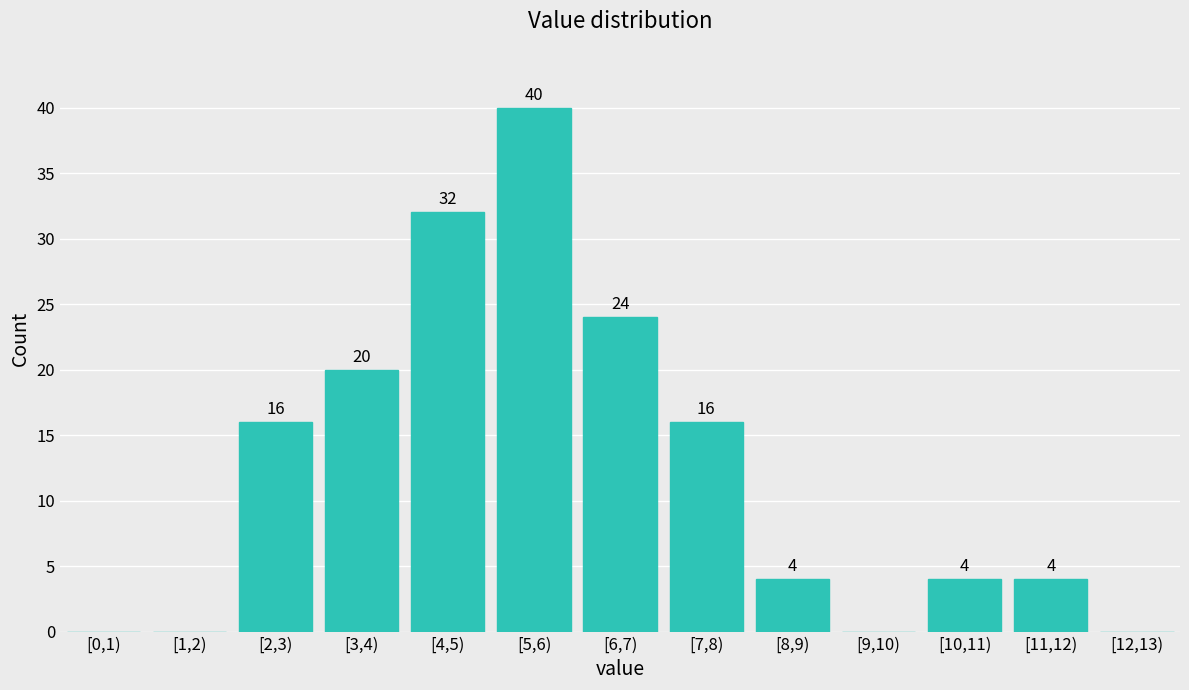

Reading left to right, extract all data points from this chart.

[0,1)=0	[1,2)=0	[2,3)=16	[3,4)=20	[4,5)=32	[5,6)=40	[6,7)=24	[7,8)=16	[8,9)=4	[9,10)=0	[10,11)=4	[11,12)=4	[12,13)=0